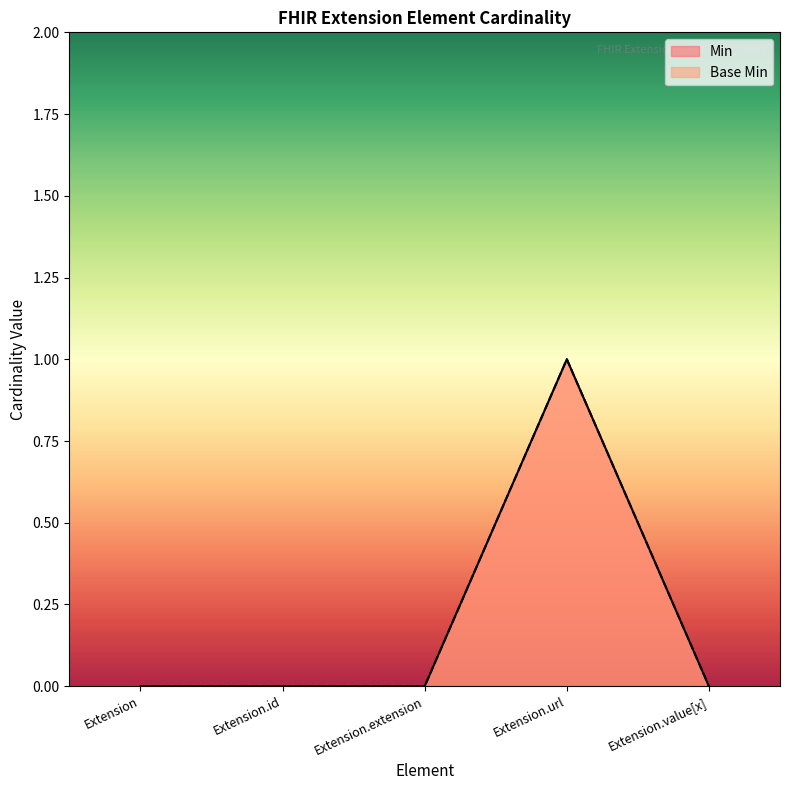

What is the difference between the maximum and minimum values in the Base Min series?

1